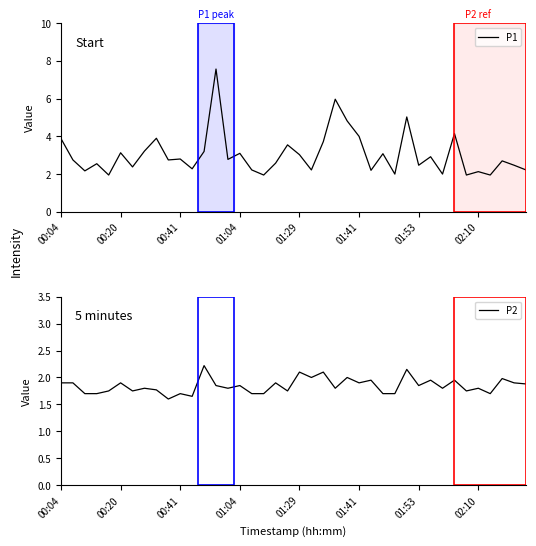

How many lines are shown in the chart?

2